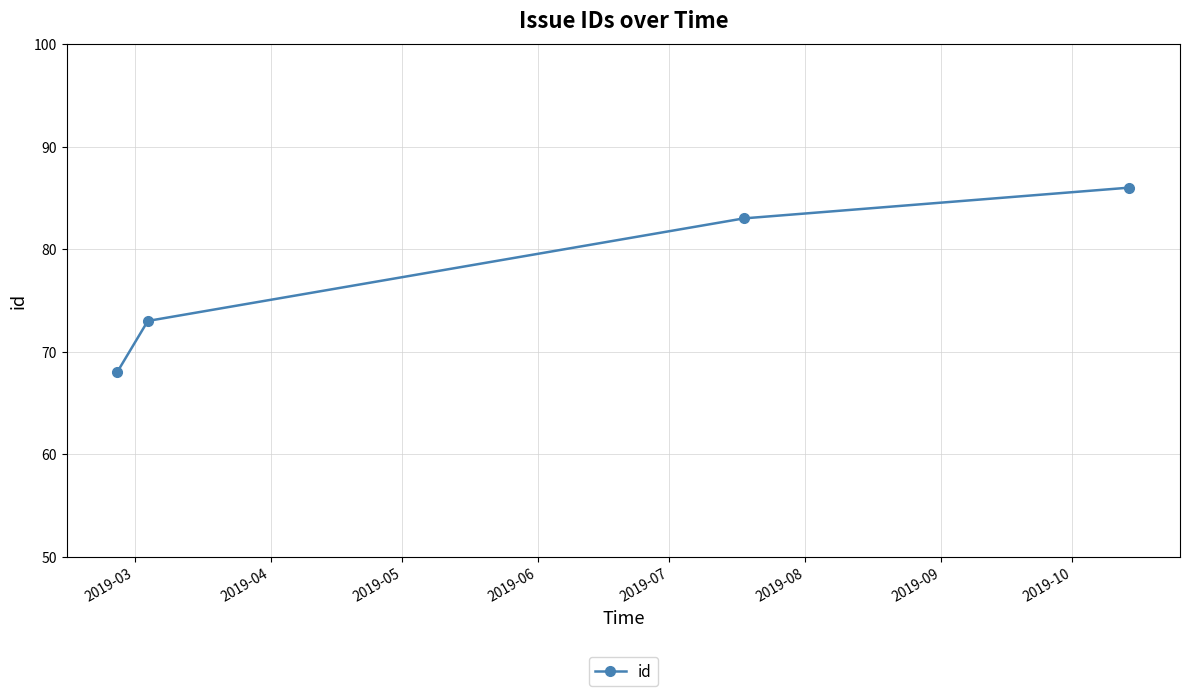

What is the greatest value displayed?

86